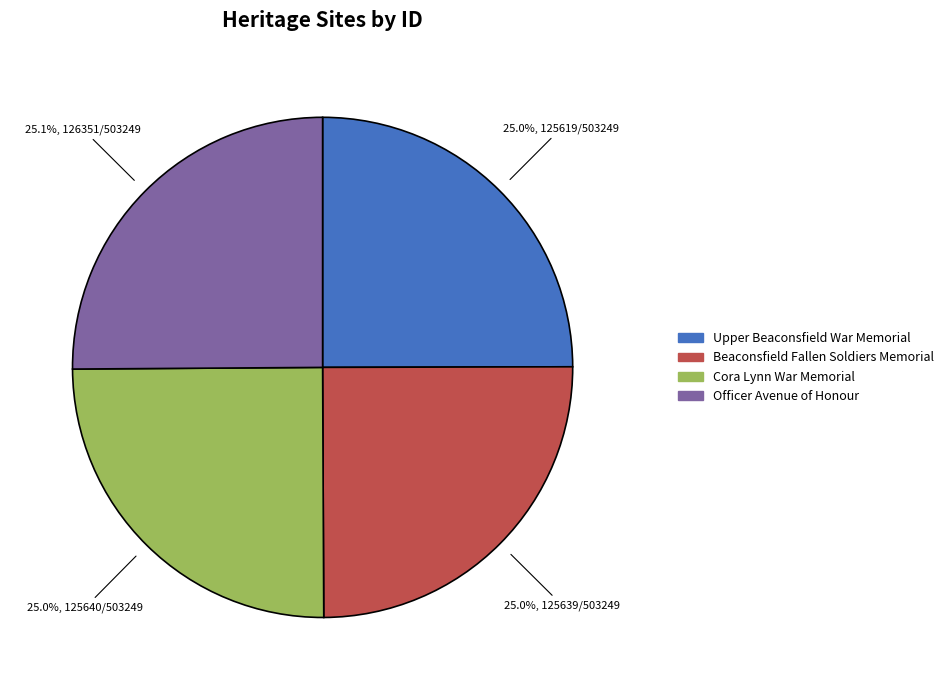

Does Officer Avenue of Honour account for over 50% of the chart?

No